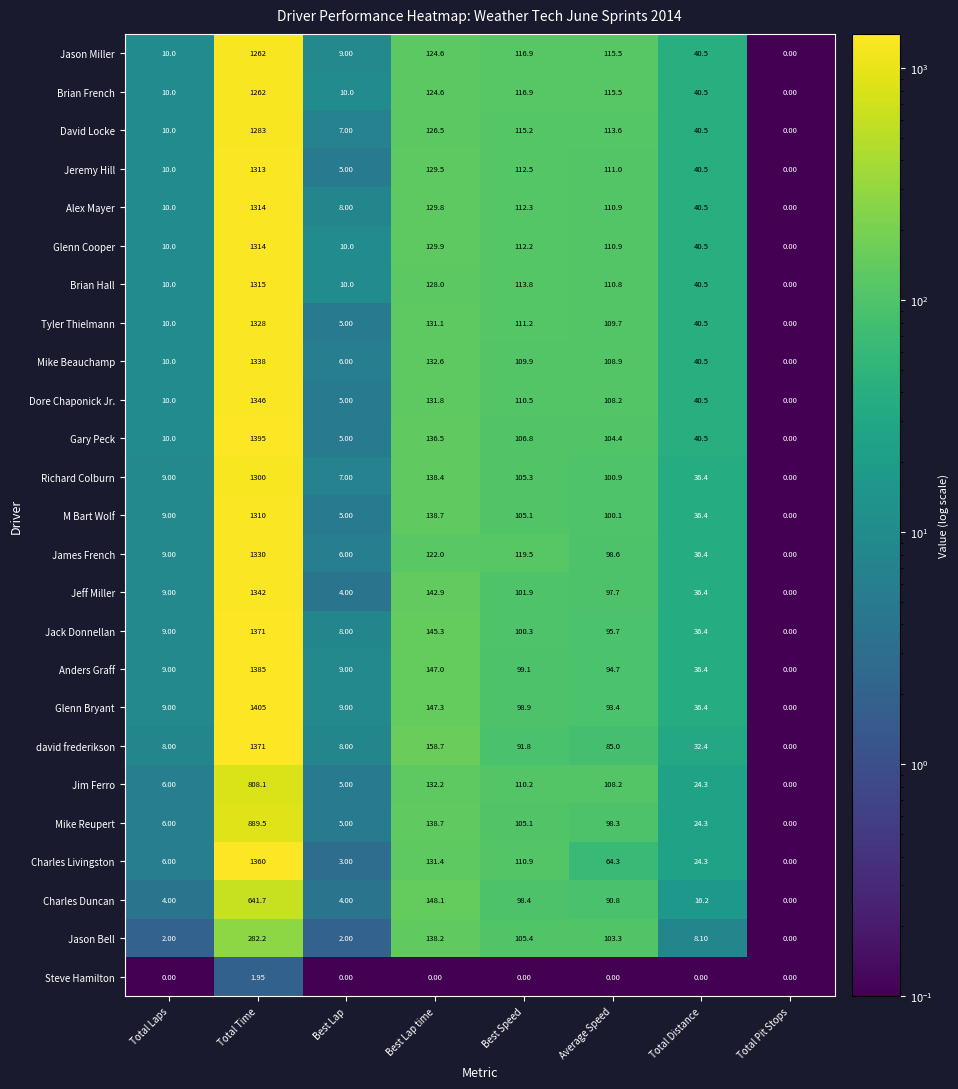

What is the maximum value shown in the chart?

1405.0